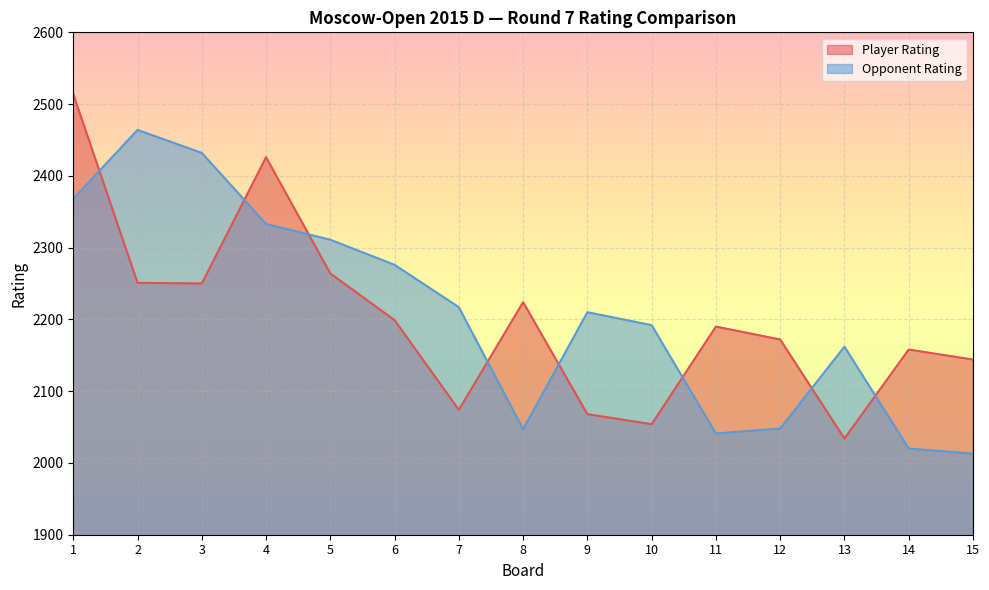

Rank the series by their maximum value, from lowest to highest.

Opponent Rating, Player Rating